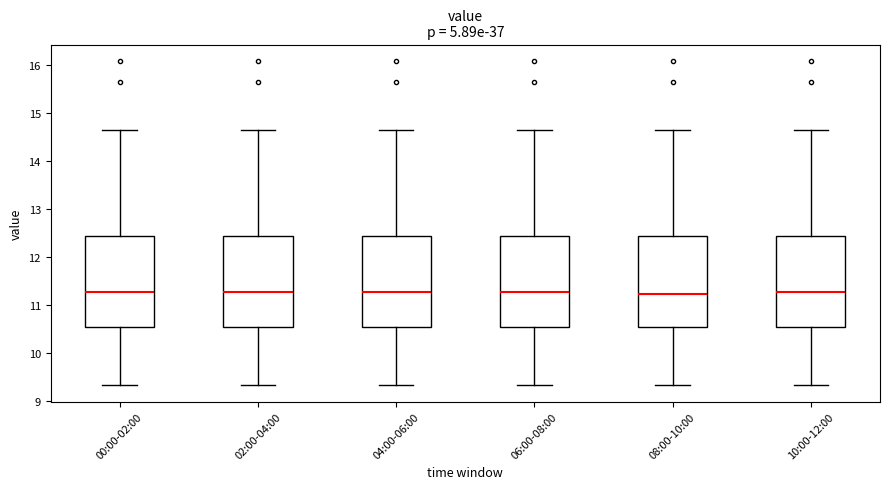

Reading left to right, read every box against the y-axis: the position of its median line, the range the box covers, and the ends of its whiskers. The values are not printed on the chart, so give them approximately, as read against the axis.

00:00-02:00: median 11.3, box 10.5 to 12.4, whiskers 9.3 to 14.6
02:00-04:00: median 11.3, box 10.5 to 12.4, whiskers 9.3 to 14.6
04:00-06:00: median 11.3, box 10.5 to 12.4, whiskers 9.3 to 14.6
06:00-08:00: median 11.3, box 10.5 to 12.4, whiskers 9.3 to 14.6
08:00-10:00: median 11.2, box 10.5 to 12.4, whiskers 9.3 to 14.6
10:00-12:00: median 11.3, box 10.5 to 12.4, whiskers 9.3 to 14.6